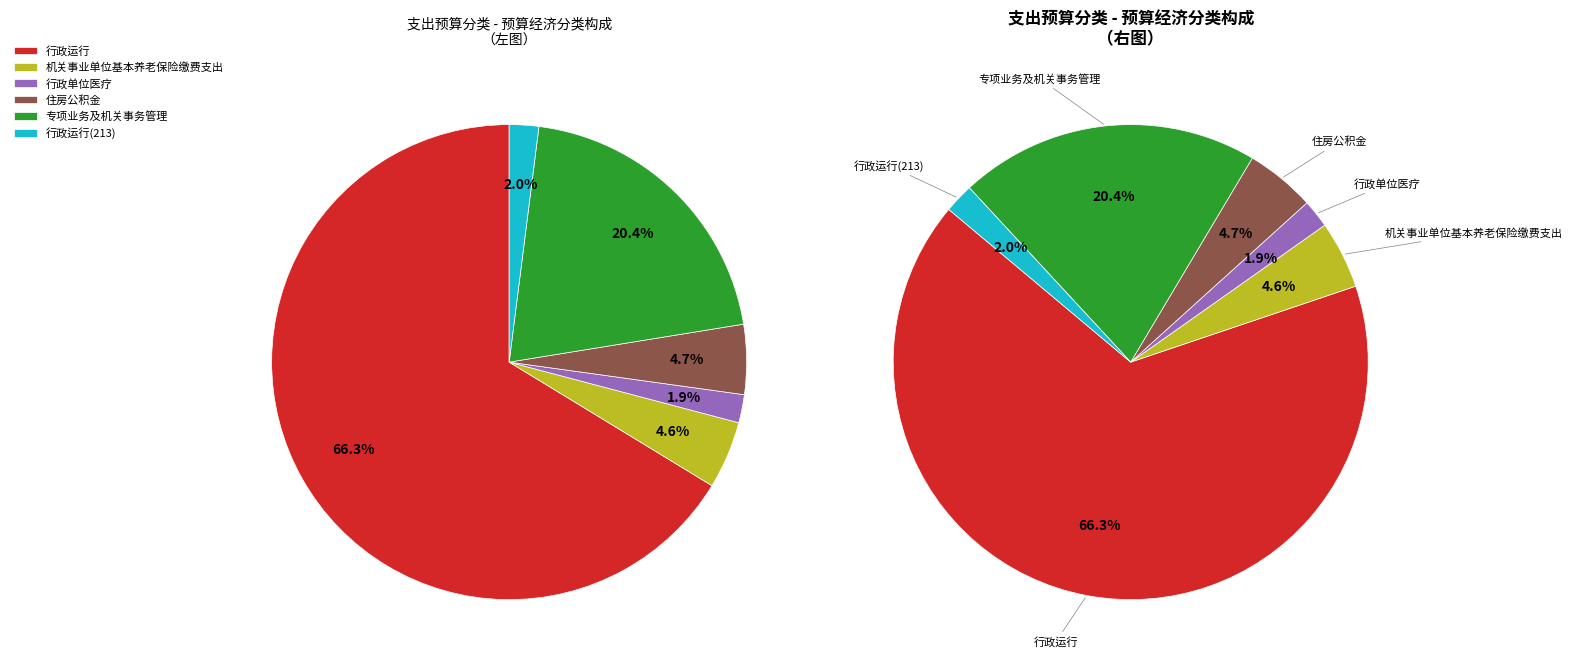

What is the majority slice?

行政运行